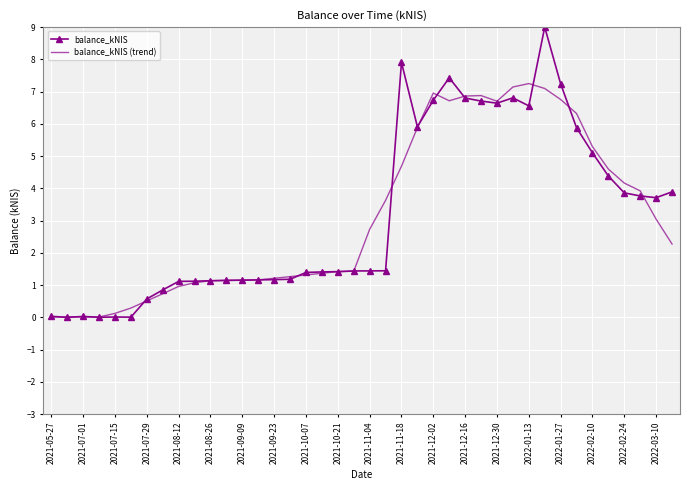

Rank the series by their maximum value, from highest to lowest.

balance_kNIS, balance_kNIS (trend)